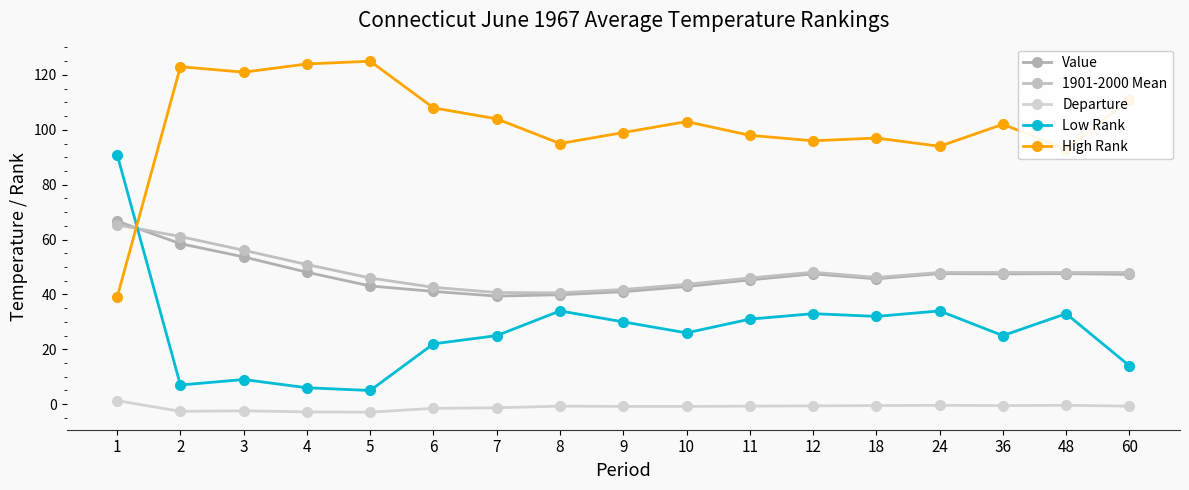

After their last crossing, which series has the higher values: Value or High Rank?

High Rank